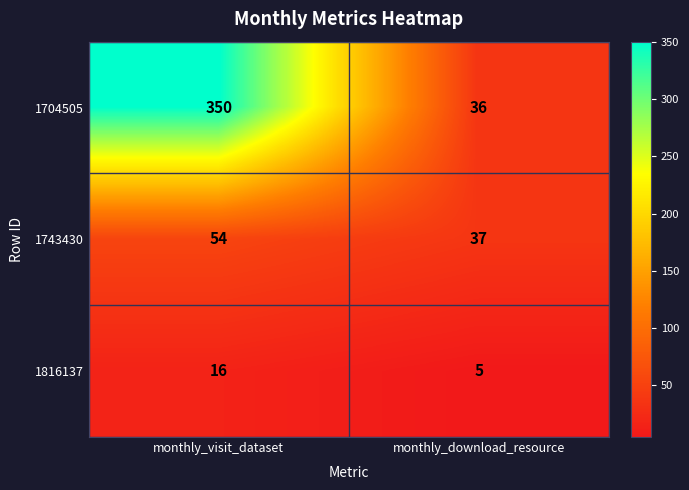

Is it true that 1704505 equals 25 at monthly_download_resource?

False